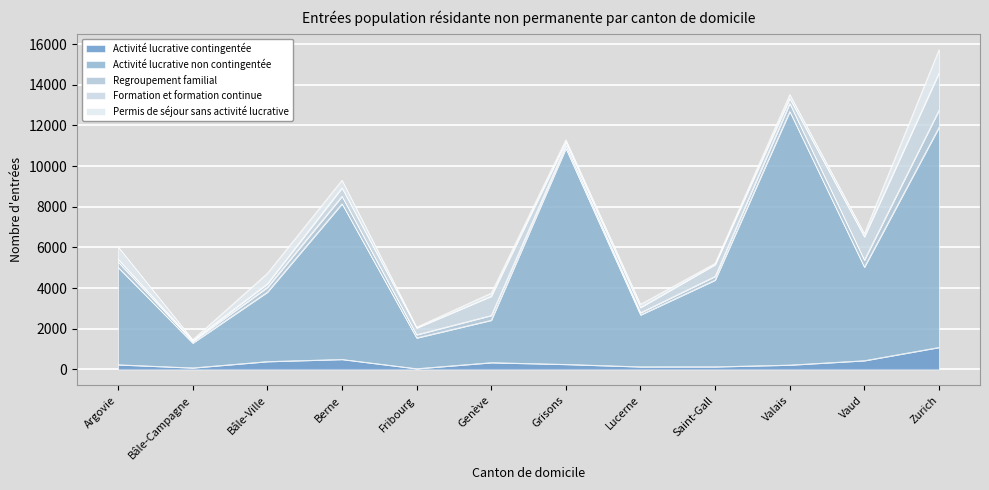

What is the sum of all Regroupement familial values?

3357